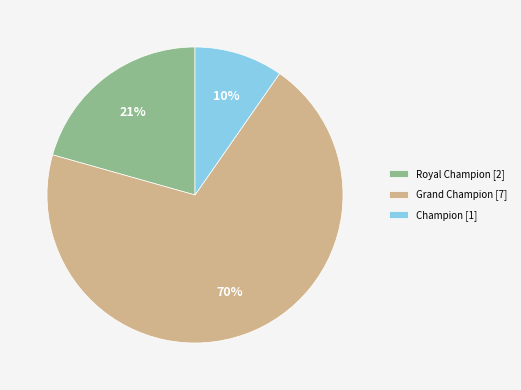

Does any single category account for the majority?

Yes